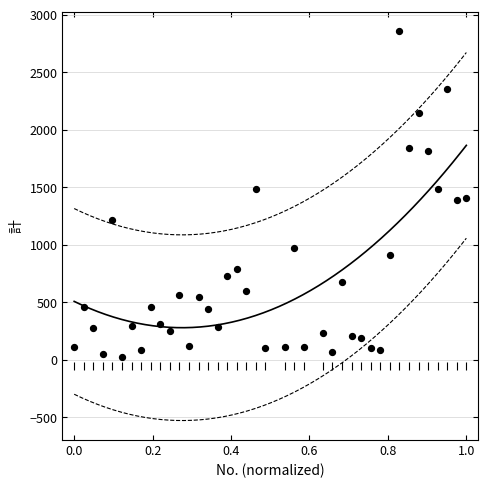

What is the range of Y values (max minus min)?

2829